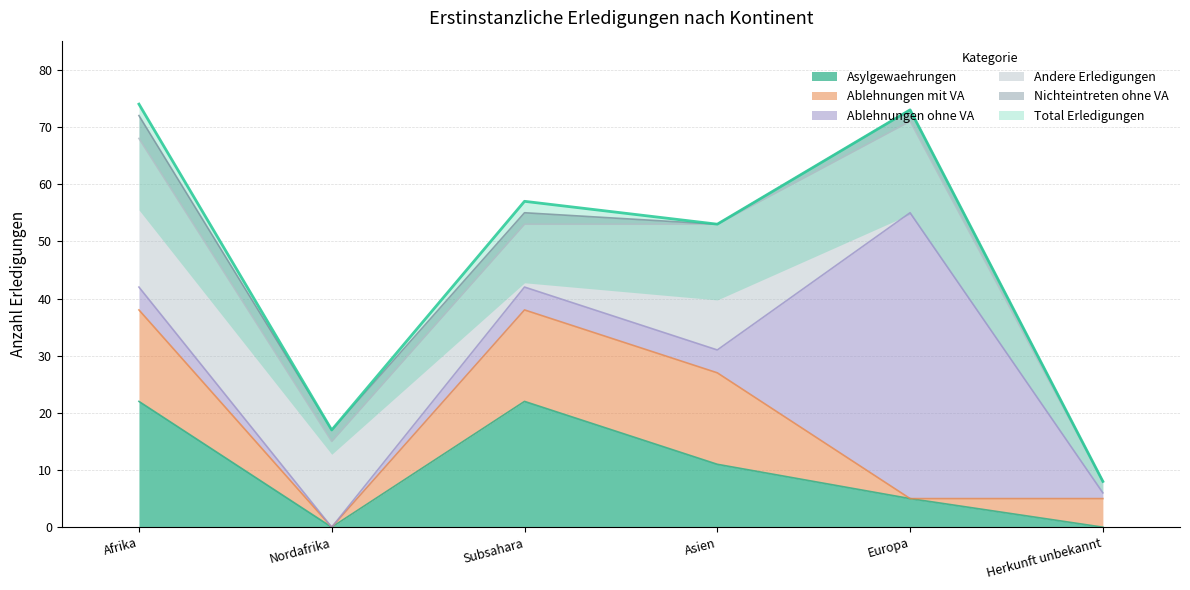

The value of Asylgewaehrungen at Europa is 9. True or false?

False